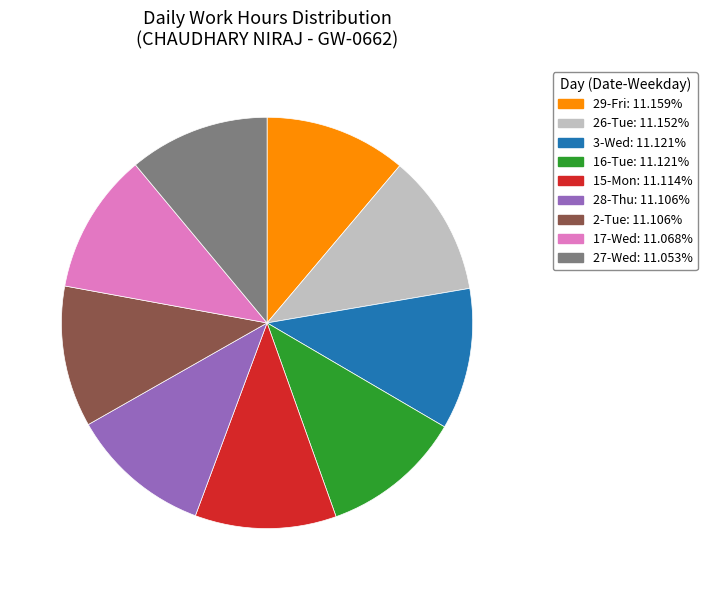

Is there a majority slice in this chart?

No